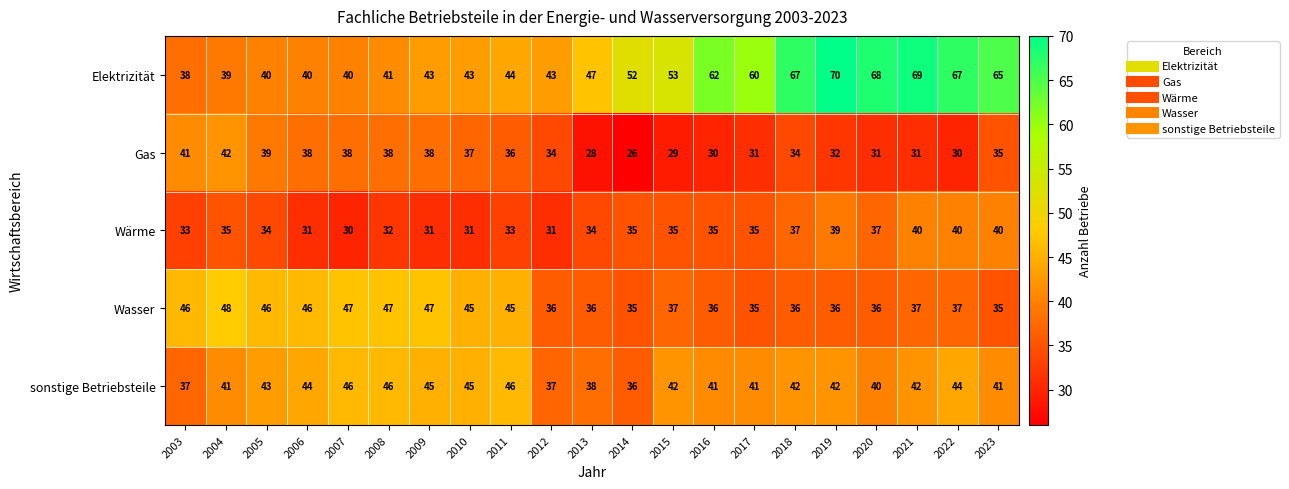

What is the difference between the maximum and second lowest values in the Wärme series?

9